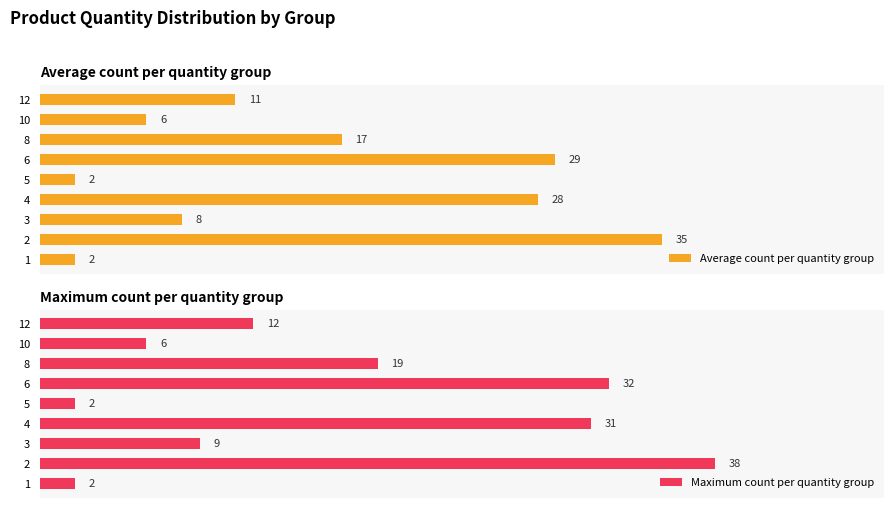

What position from the right is 6?

3